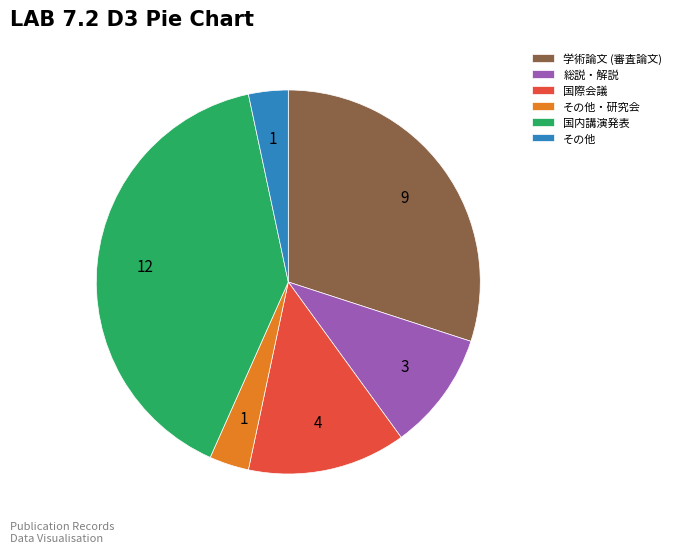

Is 国際会議 the majority of the pie?

No